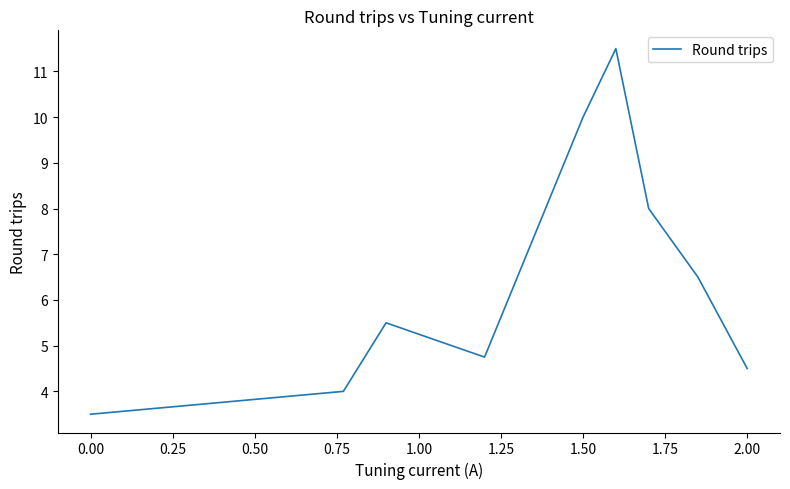

What is the minimum value shown in the chart?

3.5